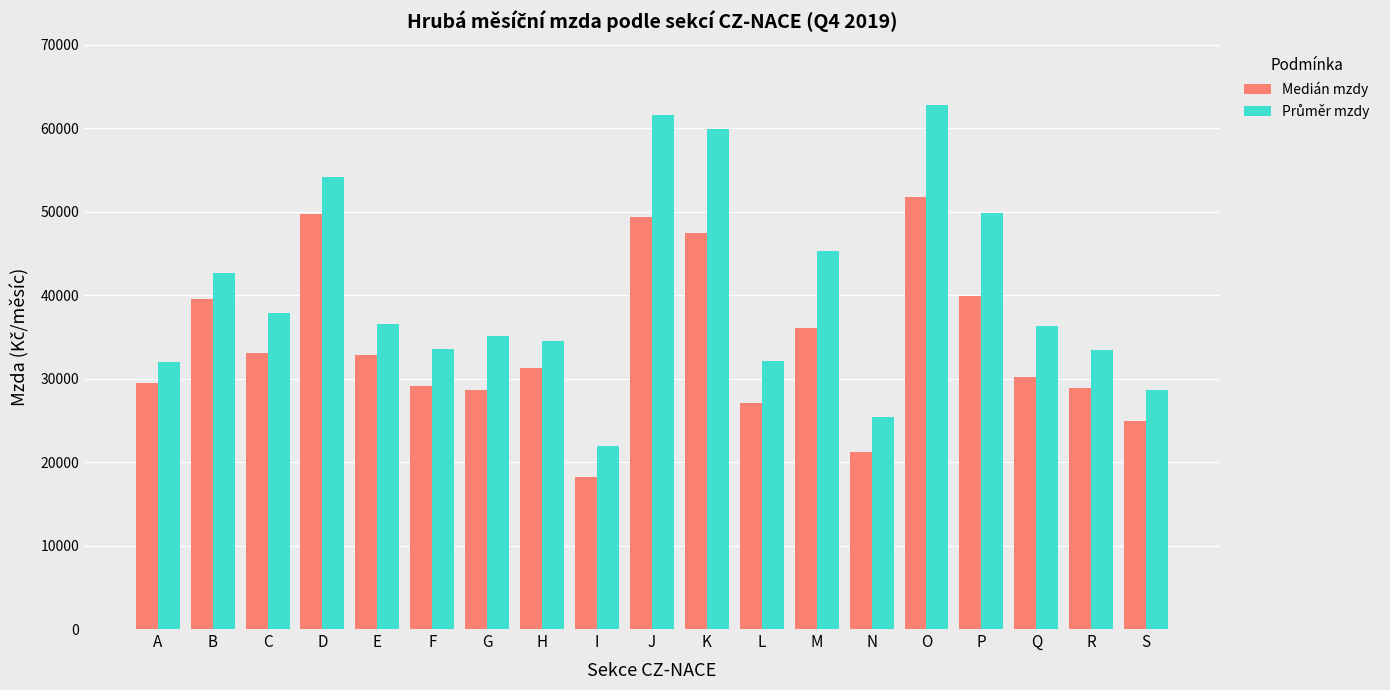

What is the total value across all series at E?

69457.9